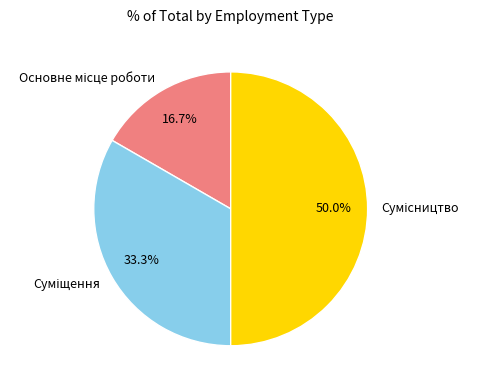

Rank the categories by value from highest to lowest.

Сумісництво, Суміщення, Основне місце роботи